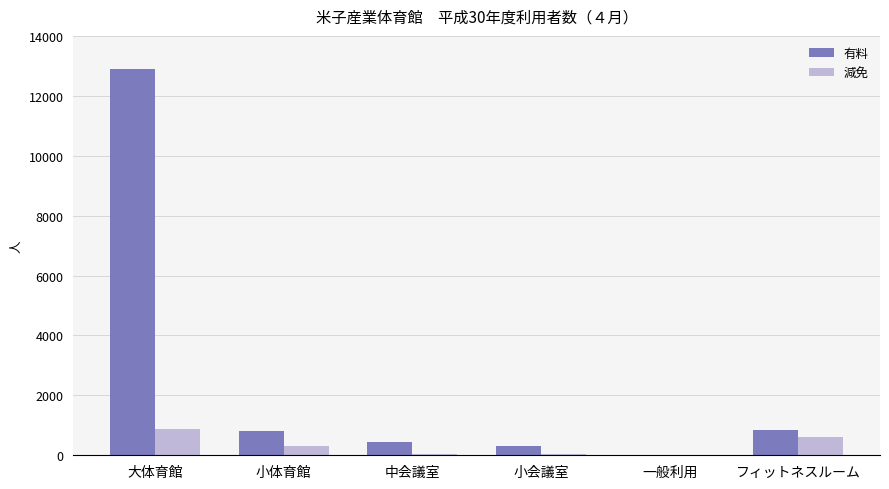

How many distinct data groups are displayed?

2